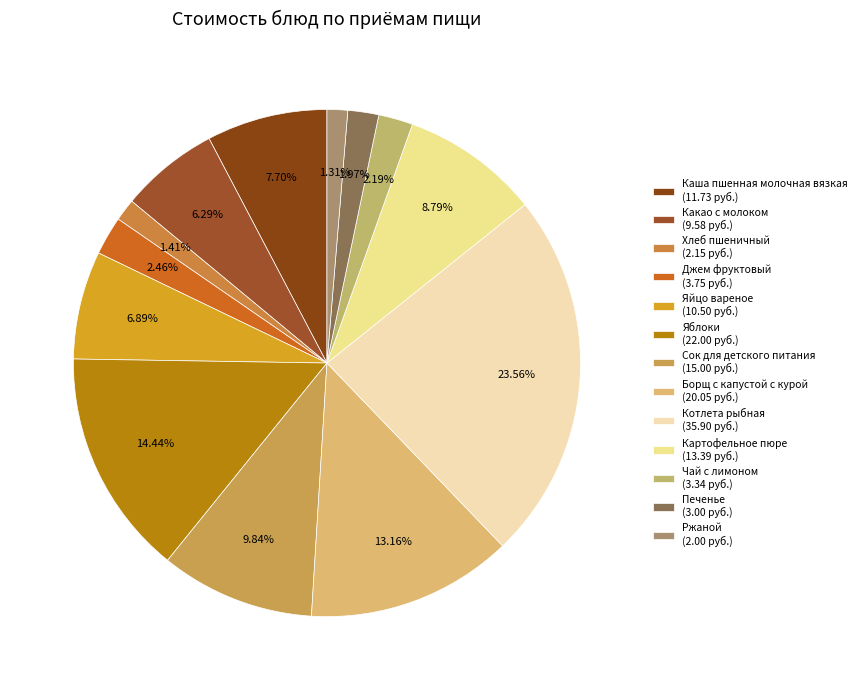

Between Яблоки and Джем фруктовый, which is larger?

Яблоки